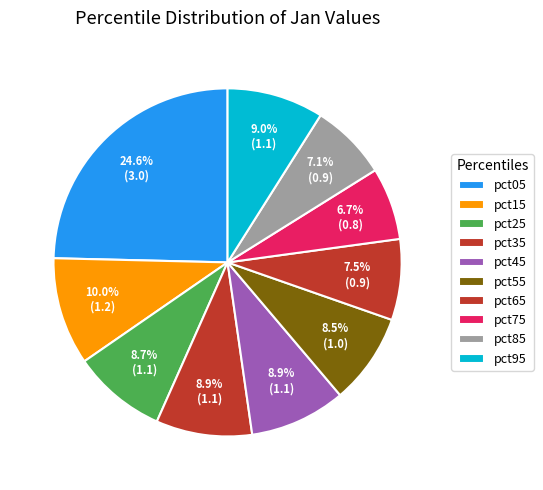

Count the number of slices in the pie.

10